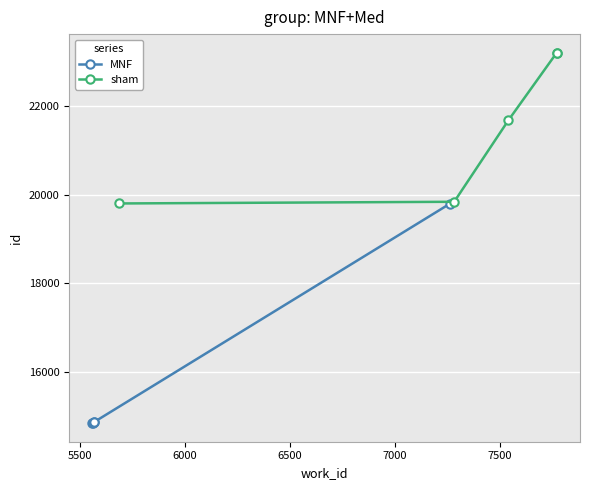

What is the value of the MNF point at the 1st from the left?

14846